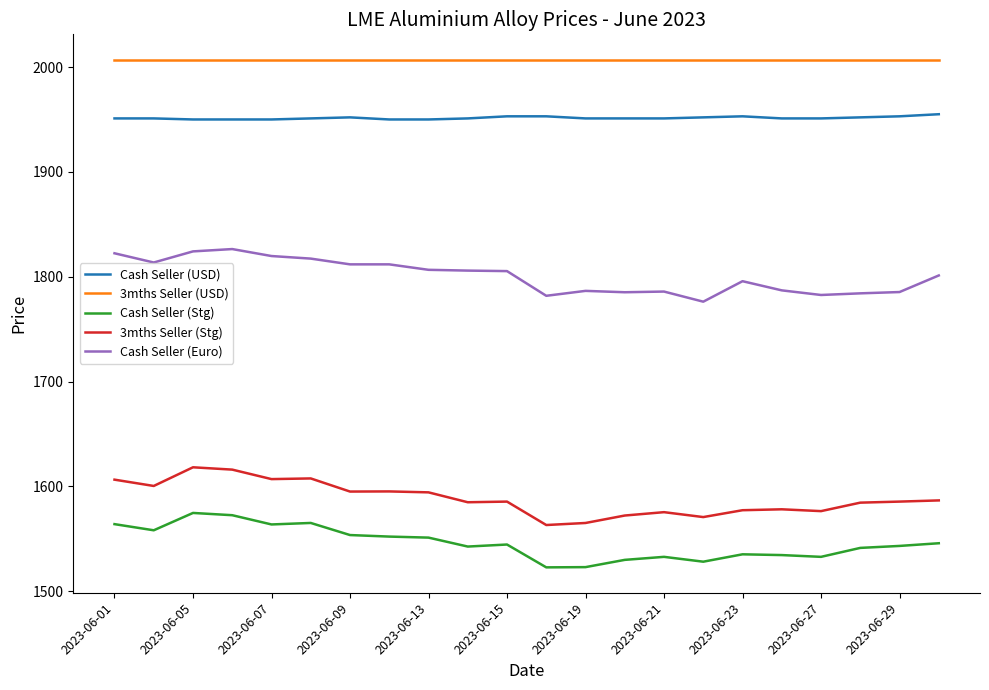

True or false: Cash Seller (Stg) and Cash Seller (USD) intersect in this chart.

False